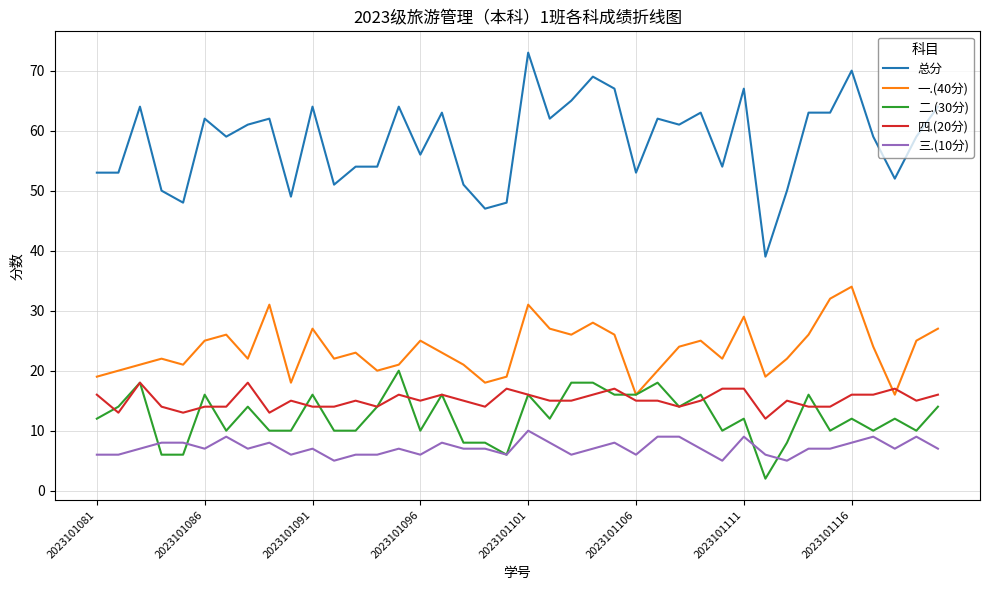

Which series has the largest total across all categories?

总分